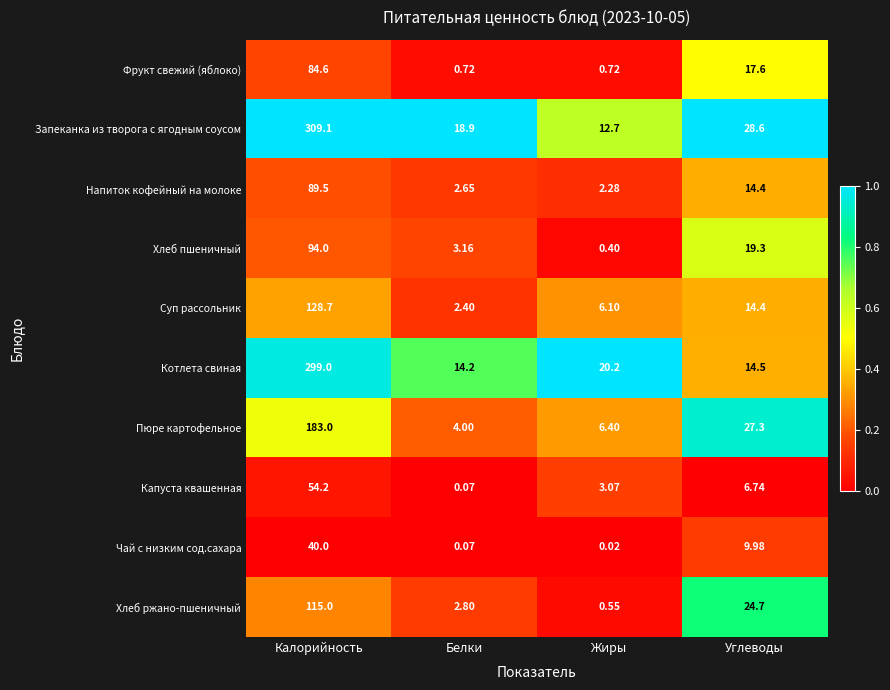

At which label does Хлеб пшеничный first exceed 19?

Калорийность